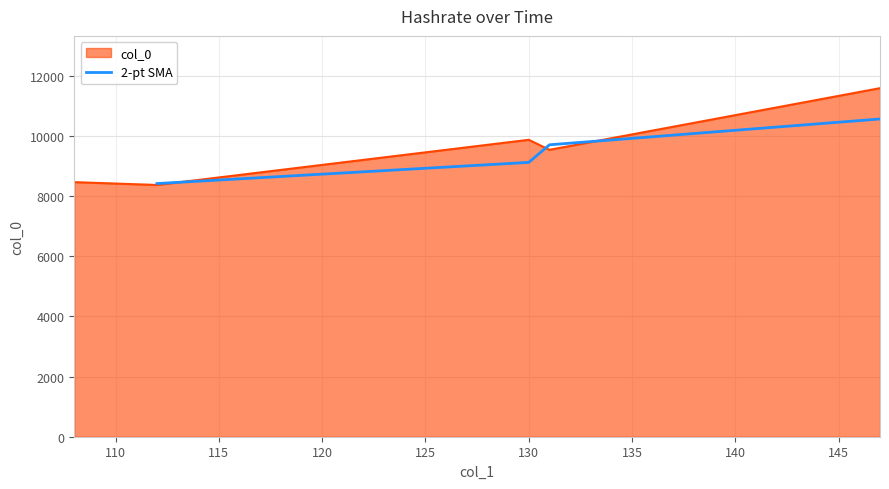

What is the minimum value for 2-pt SMA?

8417.6